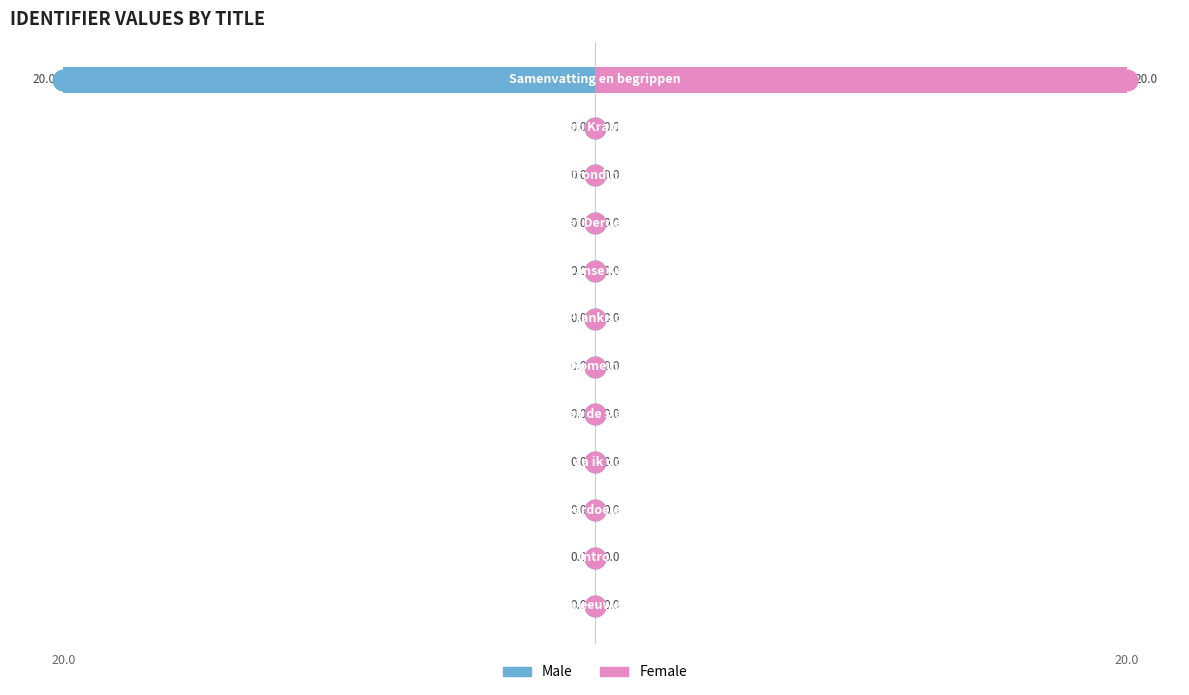

Which series contains the highest Y value?

Female